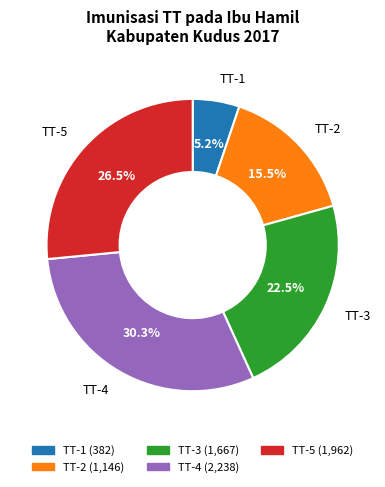

Combined, do TT-1 and TT-4 account for over 50%?

No